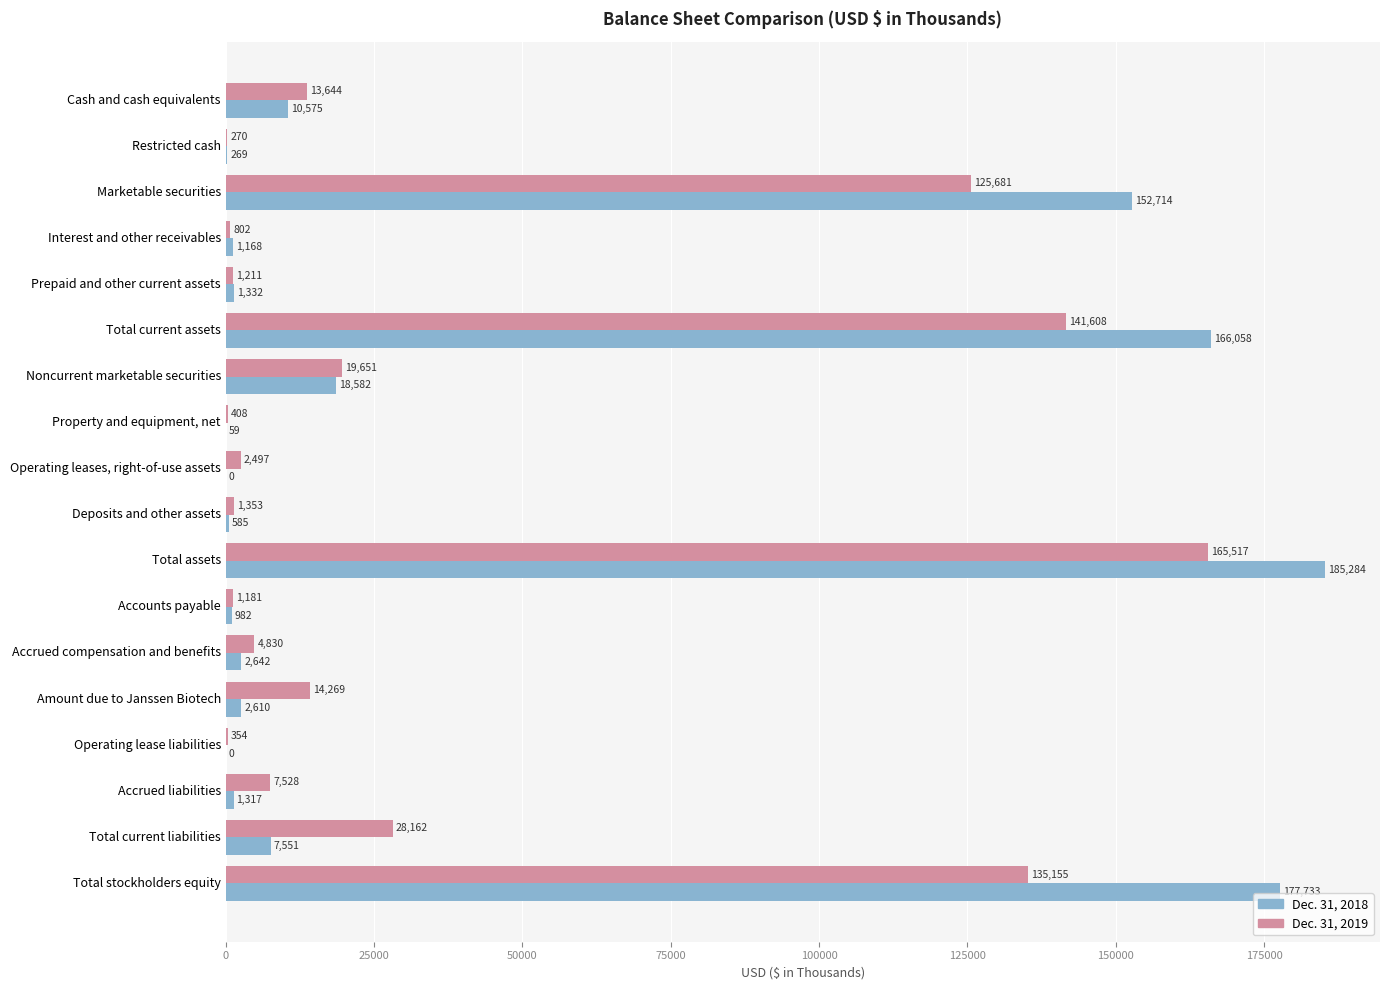

How many data points does each series have?

18